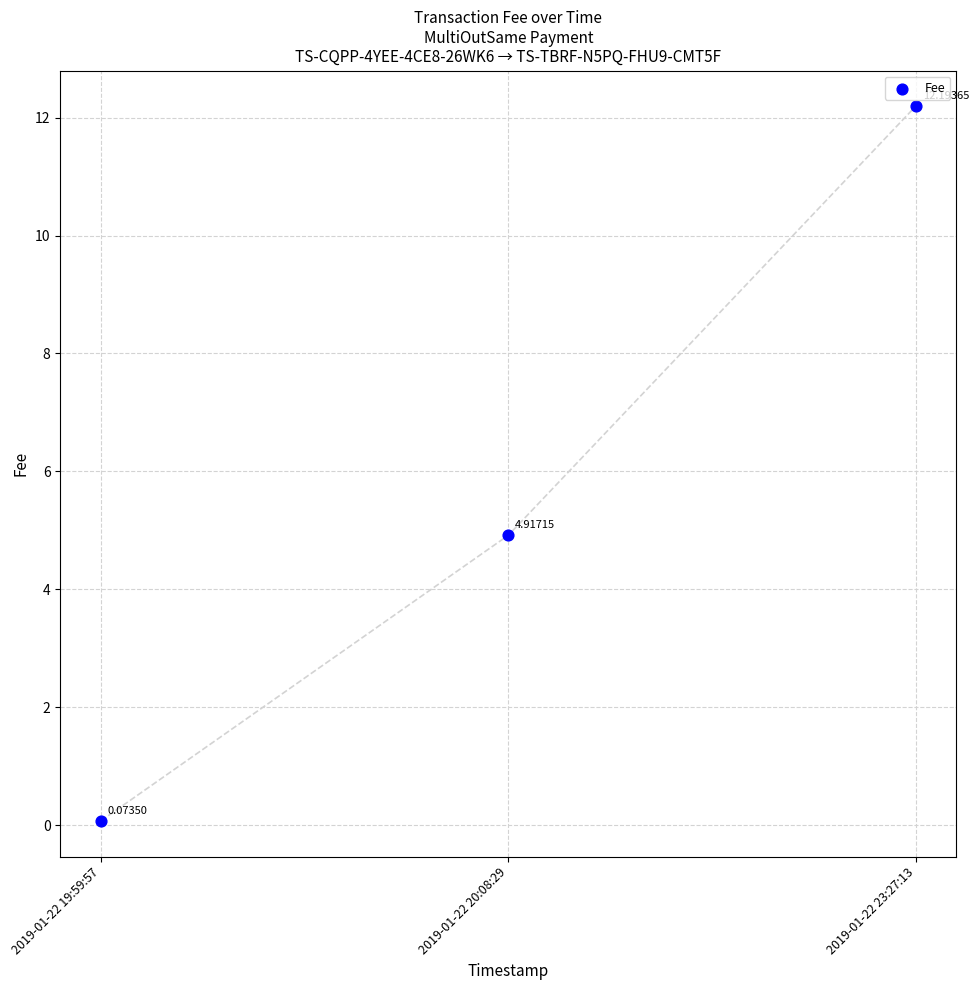

What is the average Y value?

5.7